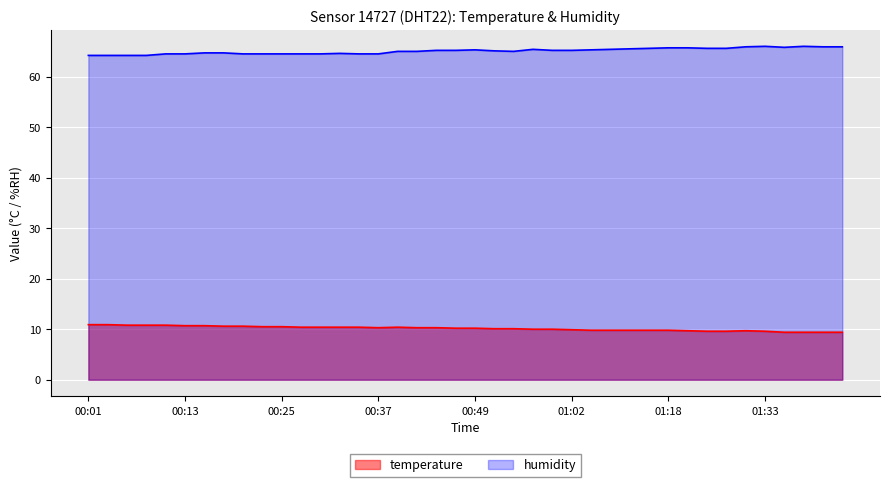

What are all the series names shown in the legend?

temperature, humidity